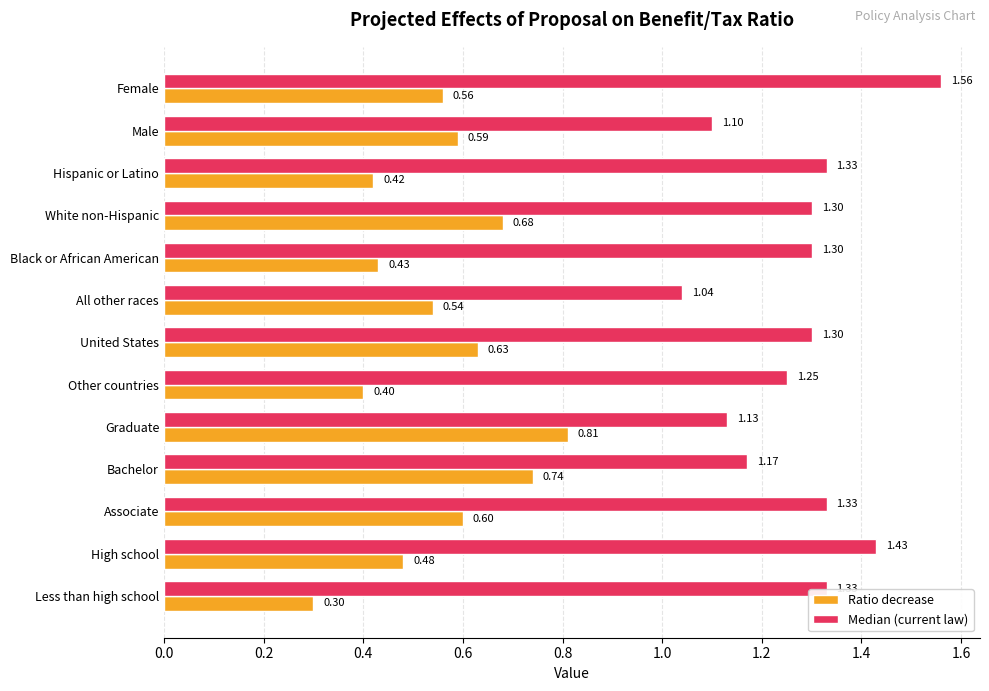

What is the difference between the Ratio decrease values at Hispanic or Latino and Graduate?

0.4